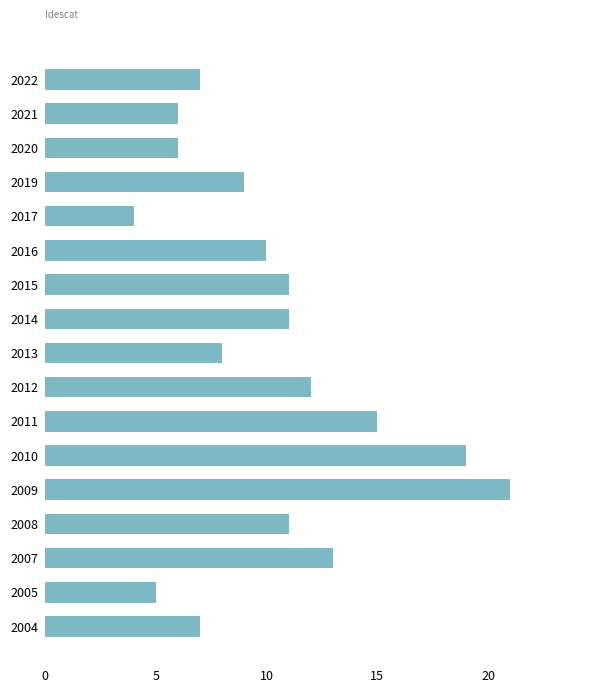

Are the bars horizontal?

Yes